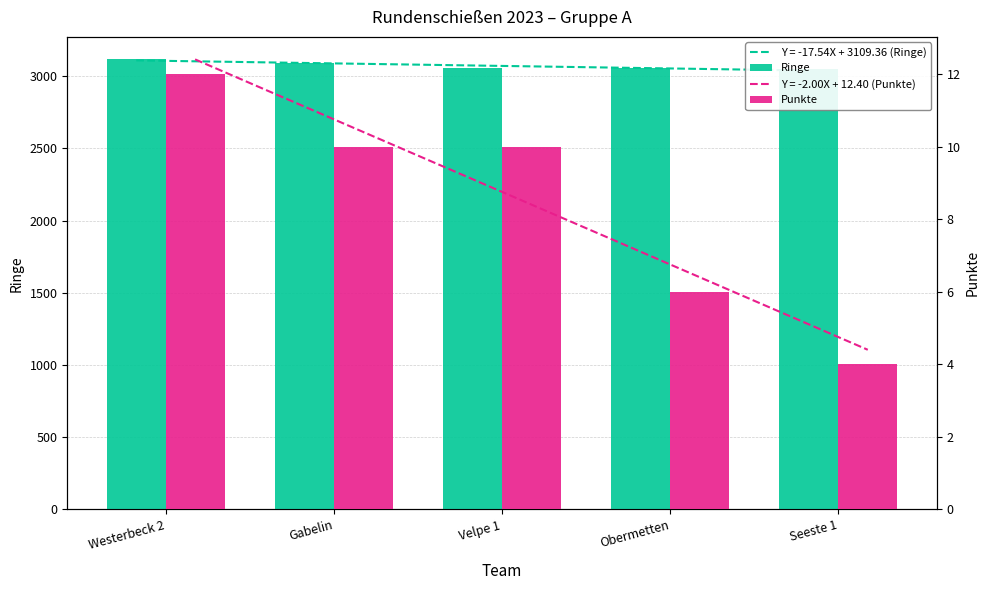

Which series changed the most between Obermetten and Seeste 1?

Ringe